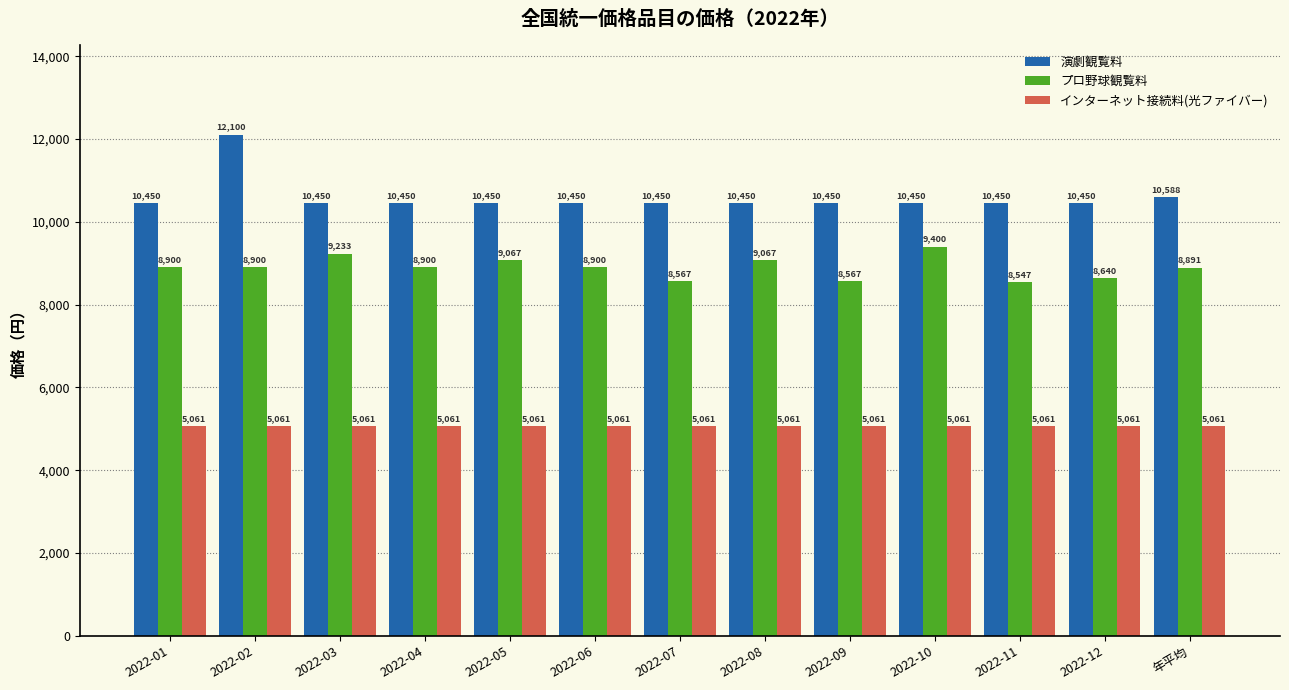

What is the total value across all series at 2022-01?

24411